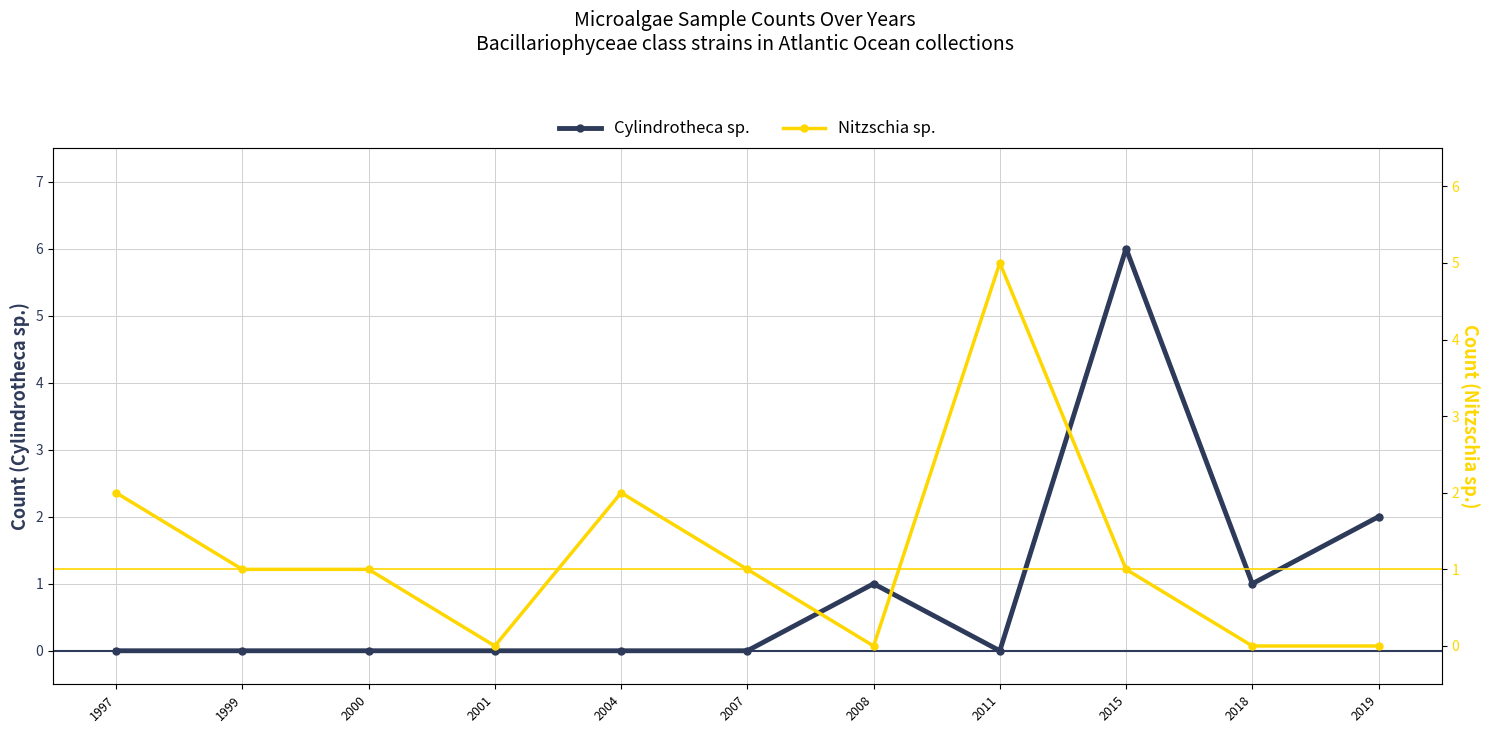

How many interior local valleys does the Cylindrotheca sp. series have?

2